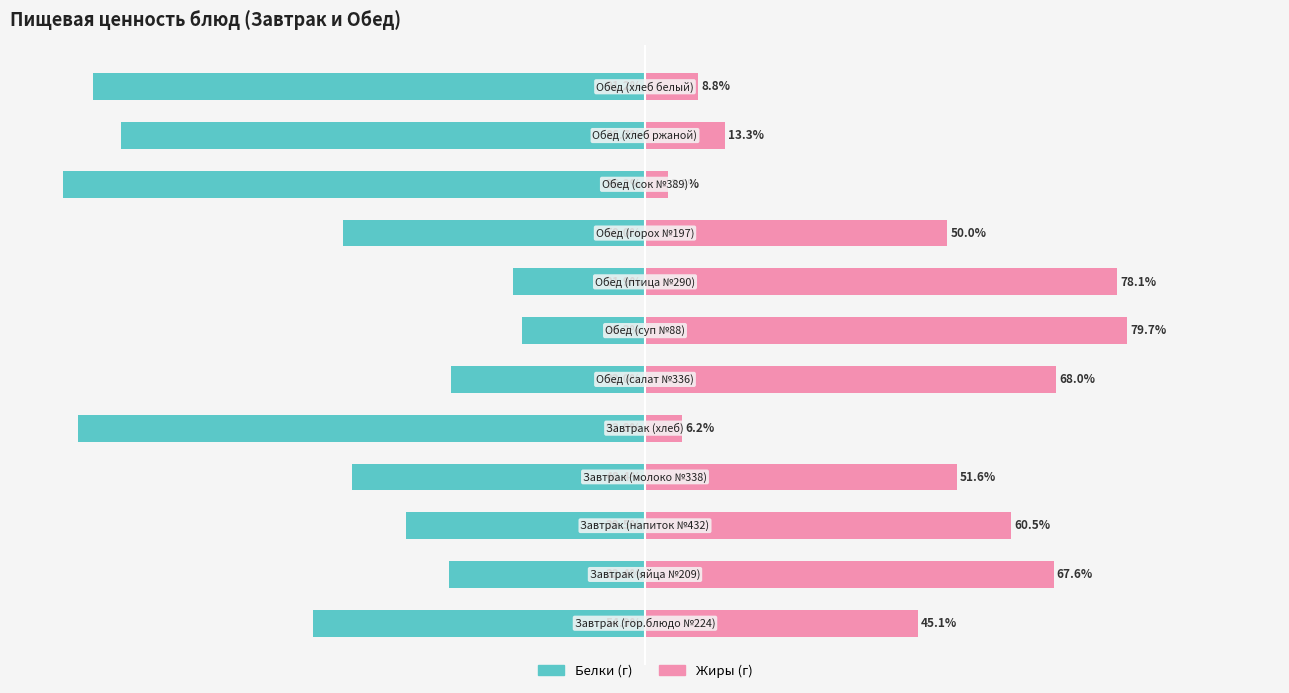

How many values in the Жиры series are below 51?

6